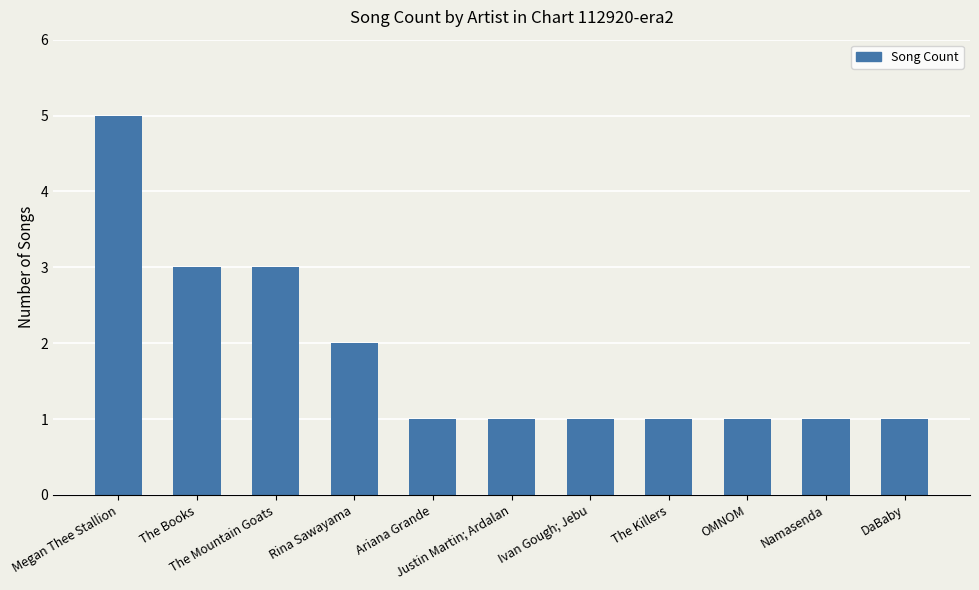

The value at DaBaby is 1. True or false?

True